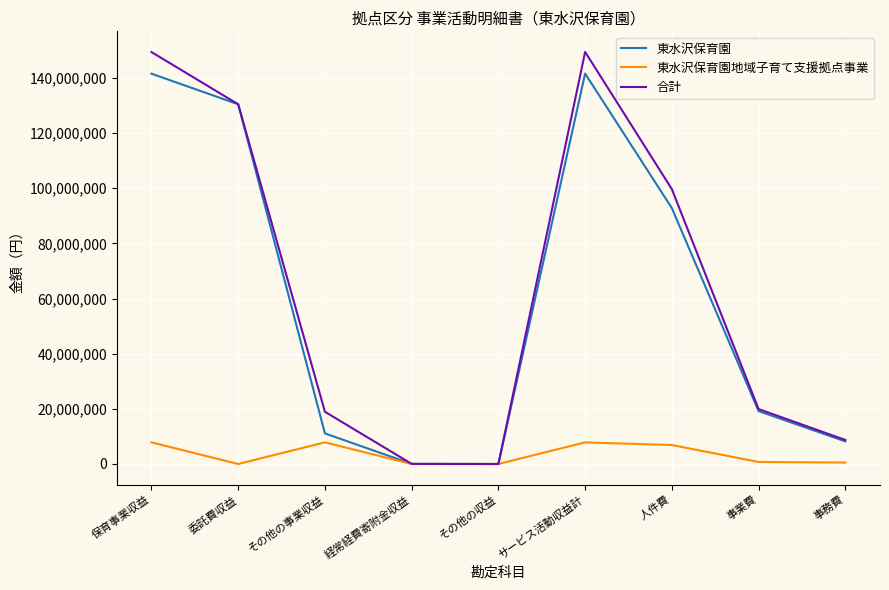

The 合計 series shows 8714460 at 事務費. True or false?

True